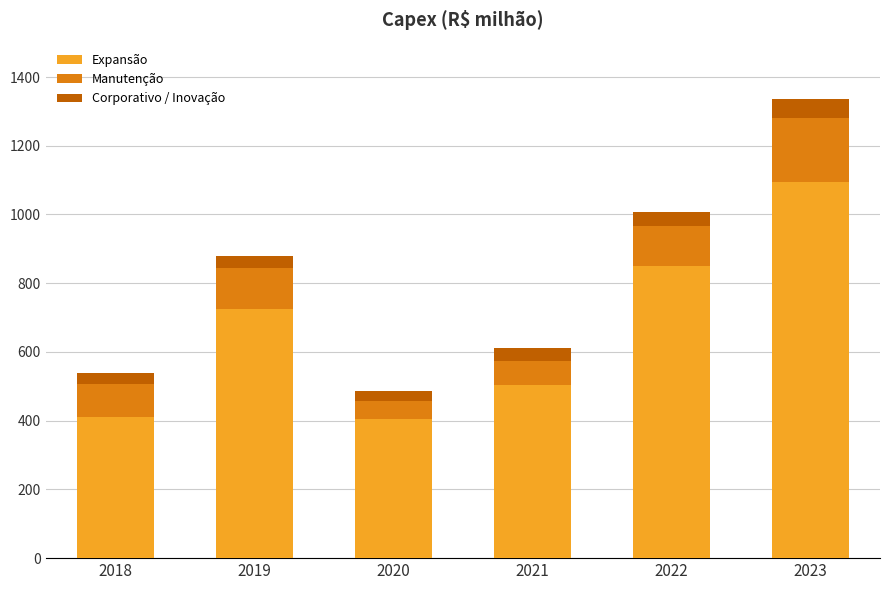

At which category is the sum across all series the highest?

2023